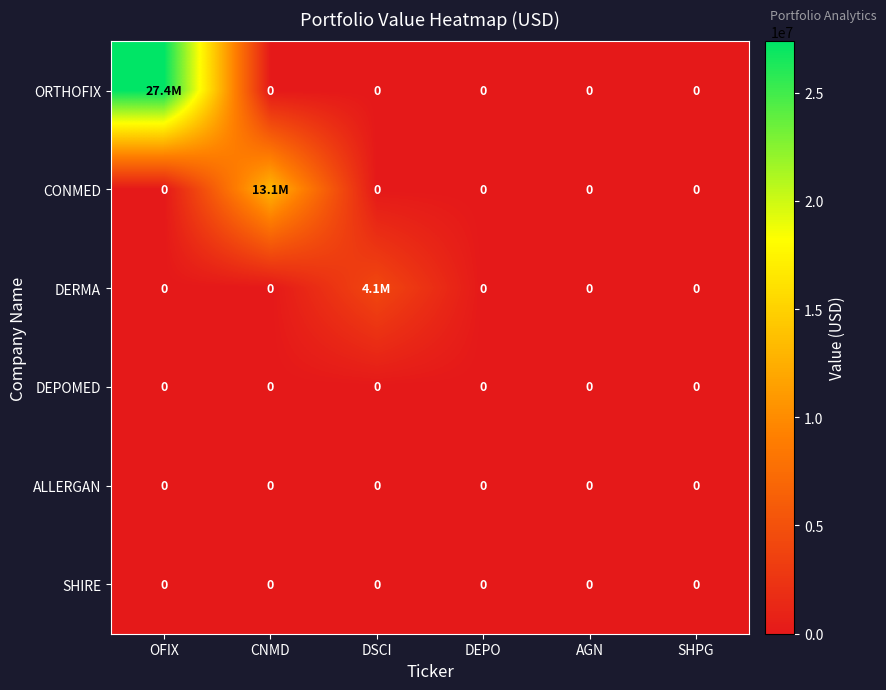

What is the total value across all series at CNMD?

13051000